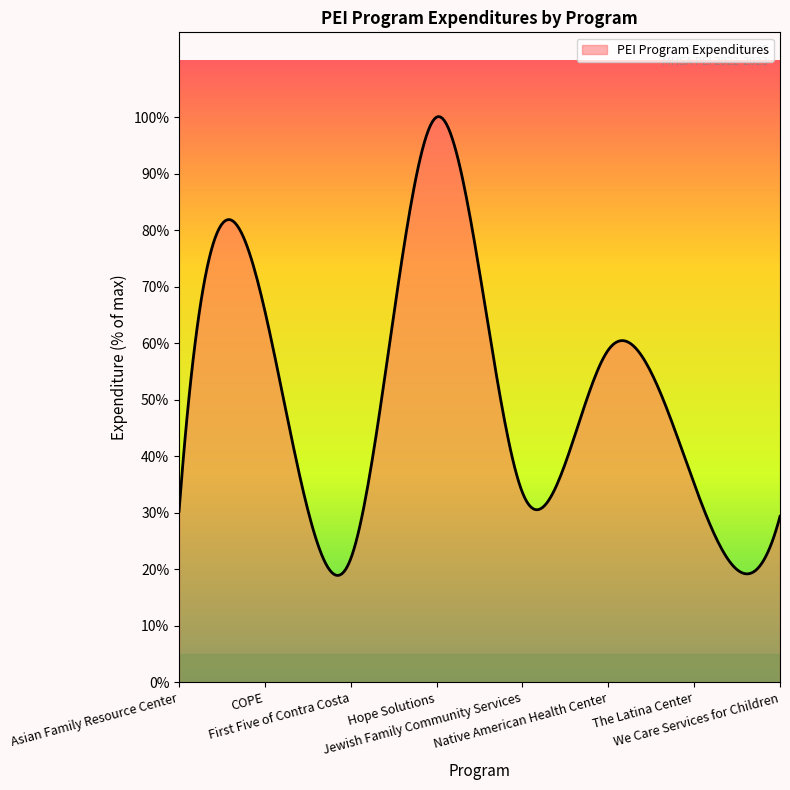

How many interior local valleys (lower than both neighbors) does the data have?

2